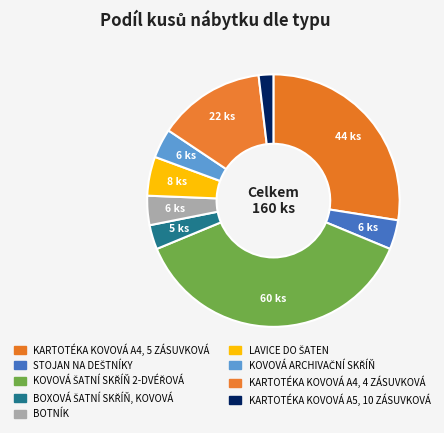

What percentage is NOT represented by LAVICE DO ŠATEN?

95.0%